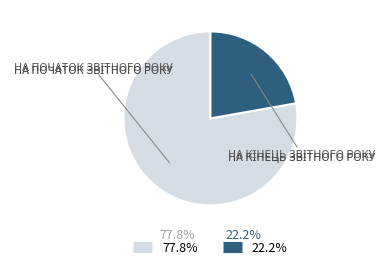

Does any single category account for the majority?

Yes